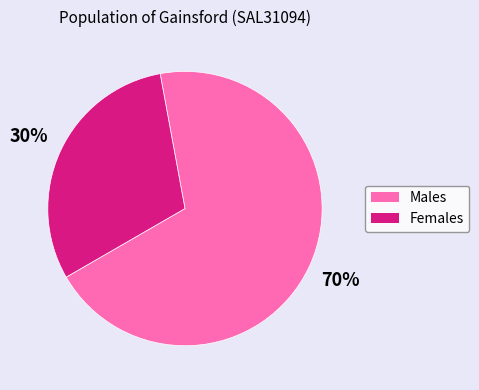

Is it true that Females is 30% of the pie?

True